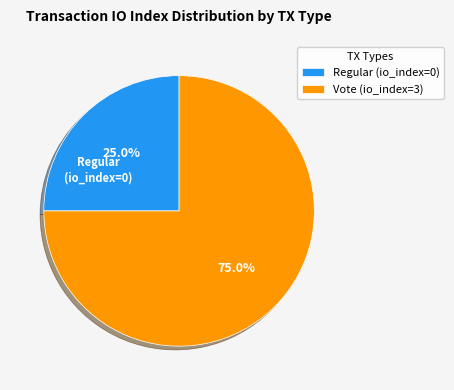

Is it true that Regular is 1% of the pie?

False